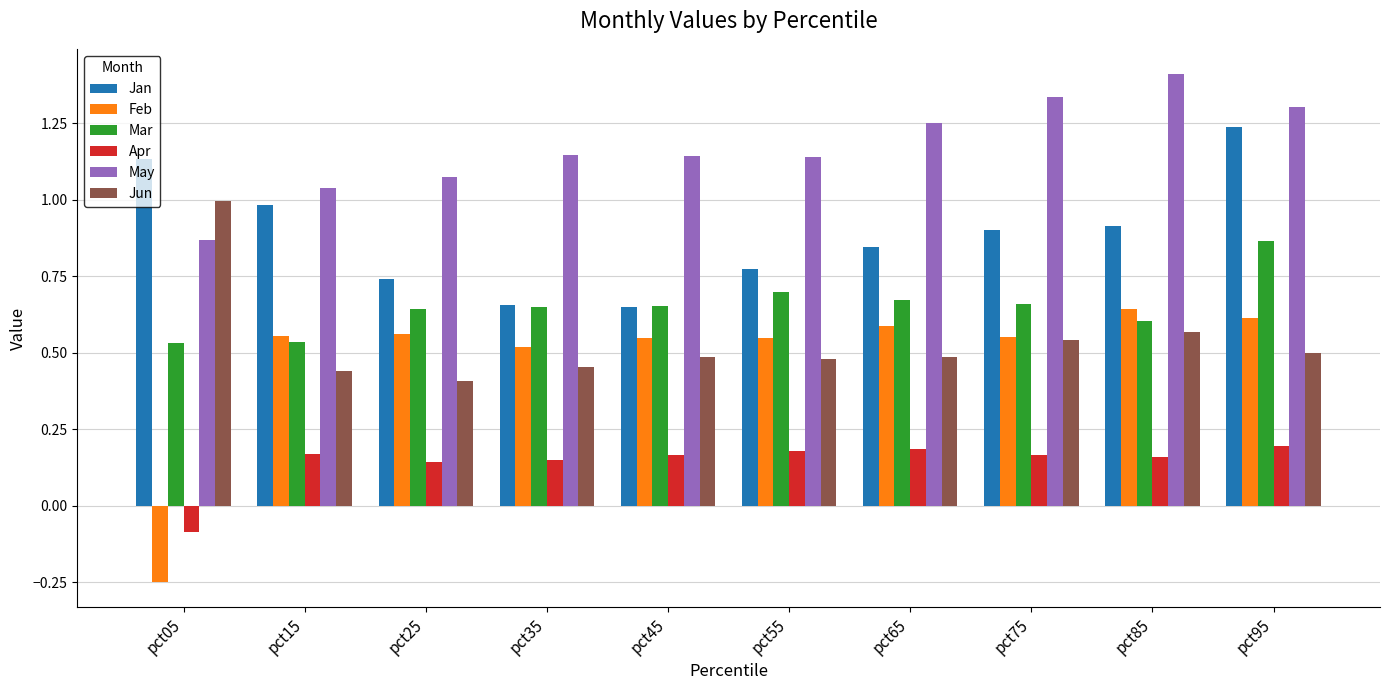

Where is Feb nearest to the value 0?

pct05